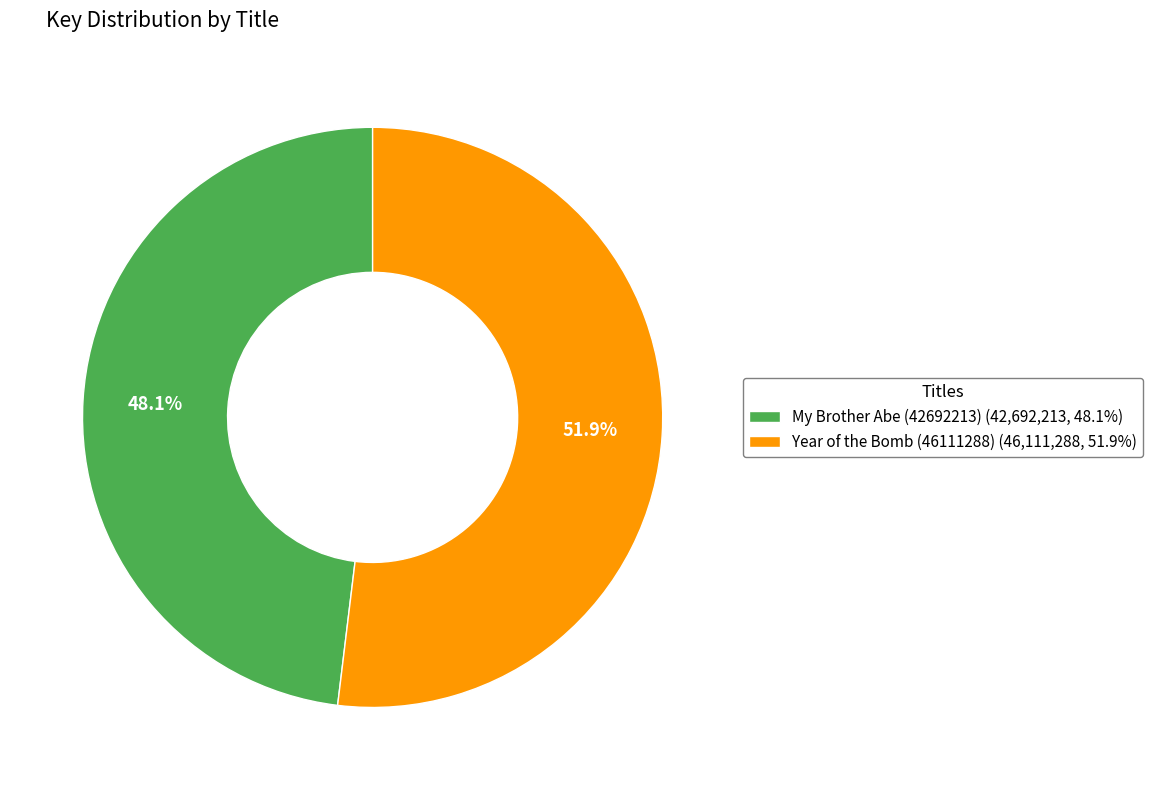

How many slices are in this pie chart?

2